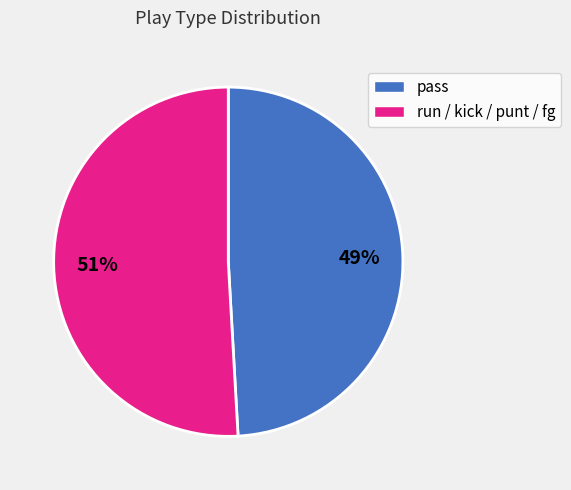

To the nearest percent, what is the difference between the largest and smallest slice percentages?

2%